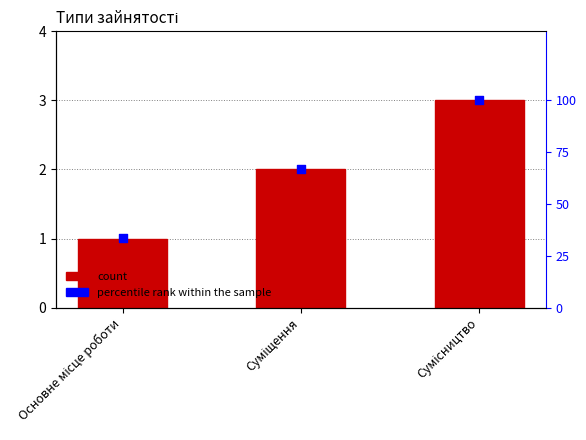

At how many categories does at least one series exceed 70?

1